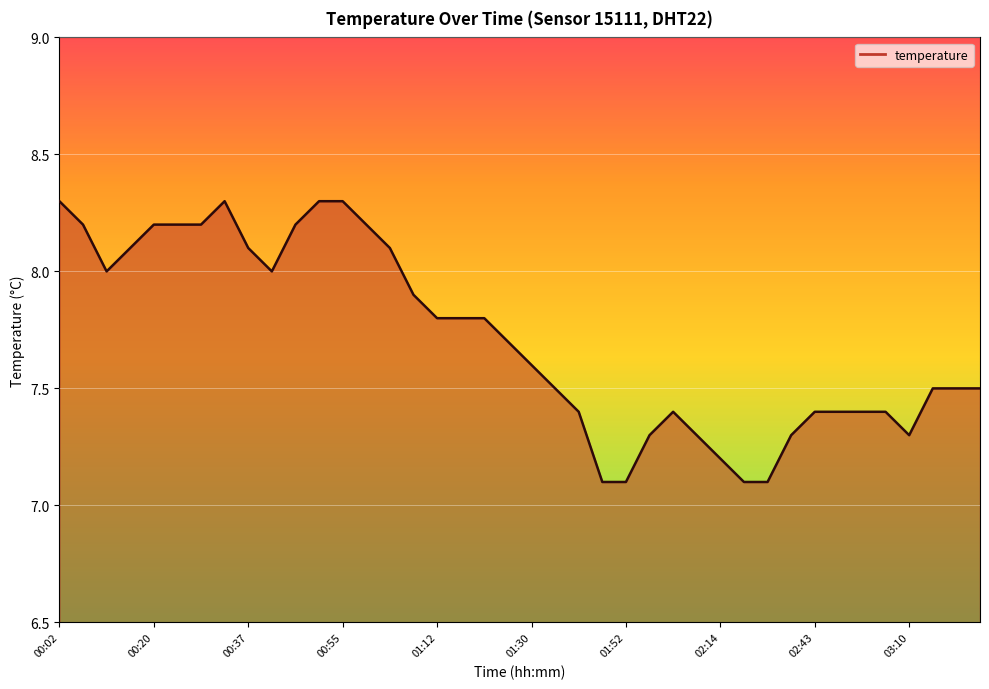

True or false: the data shows 14.9 at 00:02.

False